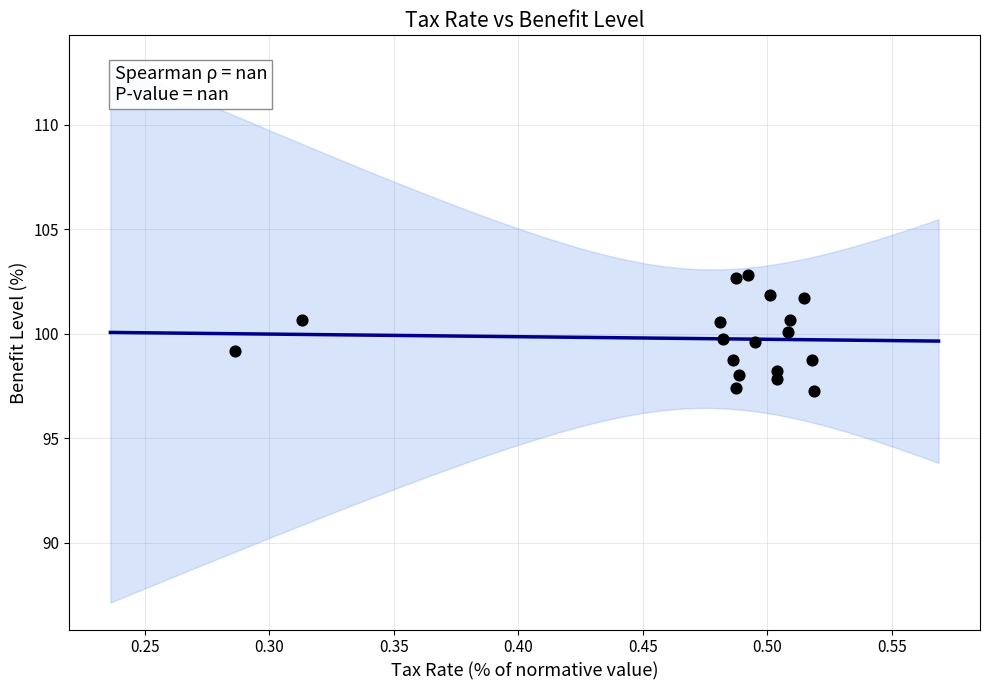

What is the range of Y values (max minus min)?

5.5